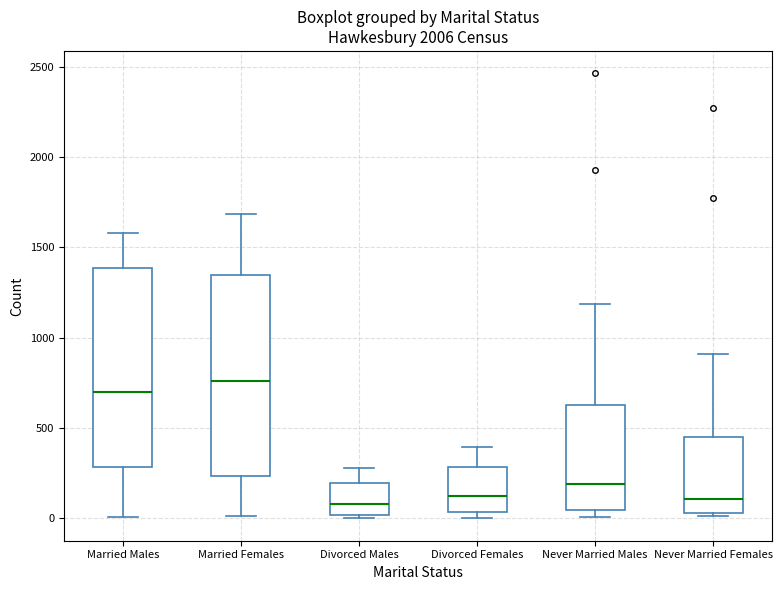

Reading left to right, transcribe this box plot: for each box, give where its median line is, the range the box spans, and where its two whiskers end, as read against the y-axis. The values are not printed on the chart, so give them approximately, as read against the axis.

Married Males: median 700, box 300 to 1400, whiskers 0 to 1600
Married Females: median 750, box 250 to 1350, whiskers 0 to 1700
Divorced Males: median 100, box 0 to 200, whiskers 0 (just below the box's lower edge) to 300
Divorced Females: median 150, box 50 to 300, whiskers 0 to 400
Never Married Males: median 200, box 50 to 650, whiskers 0 to 1200
Never Married Females: median 100, box 50 to 450, whiskers 0 to 900